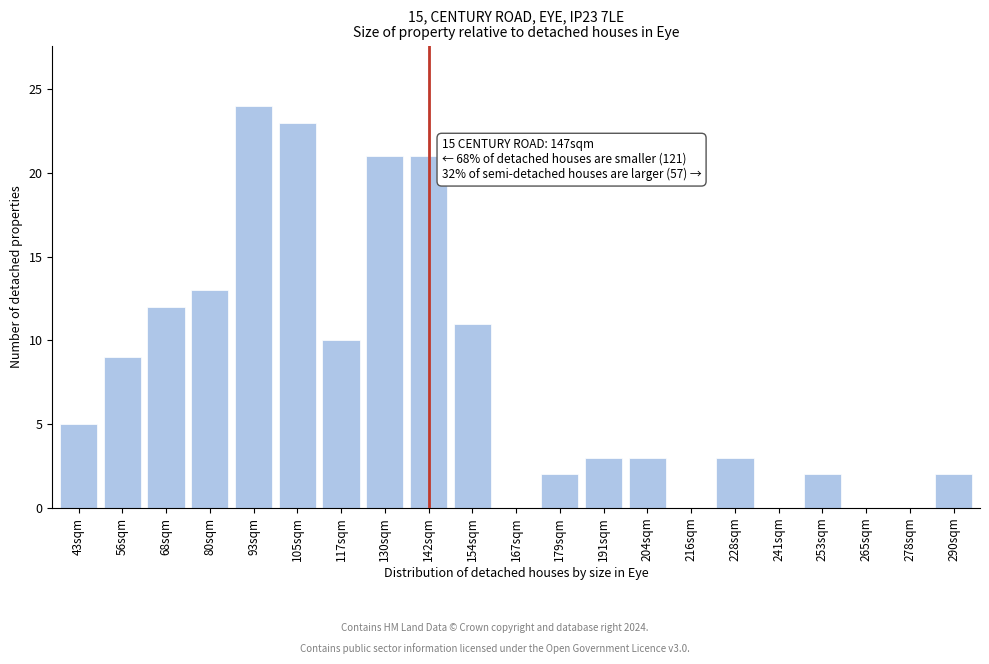

Reading left to right, what are all the values shown in this chart?

43sqm=5	56sqm=9	68sqm=12	80sqm=13	93sqm=24	105sqm=23	117sqm=10	130sqm=21	142sqm=21	154sqm=11	167sqm=0	179sqm=2	191sqm=3	204sqm=3	216sqm=0	228sqm=3	241sqm=0	253sqm=2	265sqm=0	278sqm=0	290sqm=2